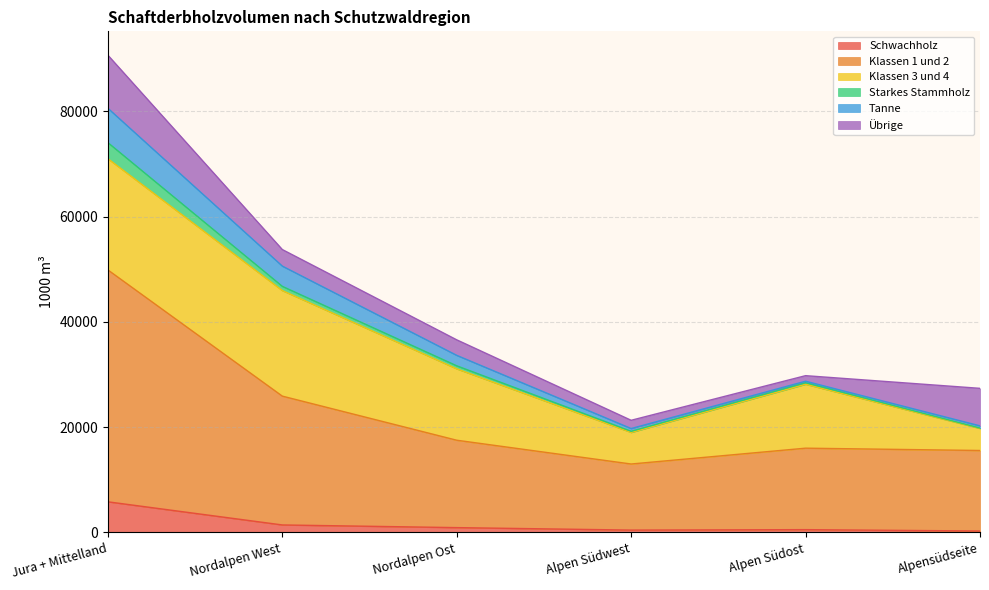

At which label does Schwachholz reach its peak?

Jura + Mittelland